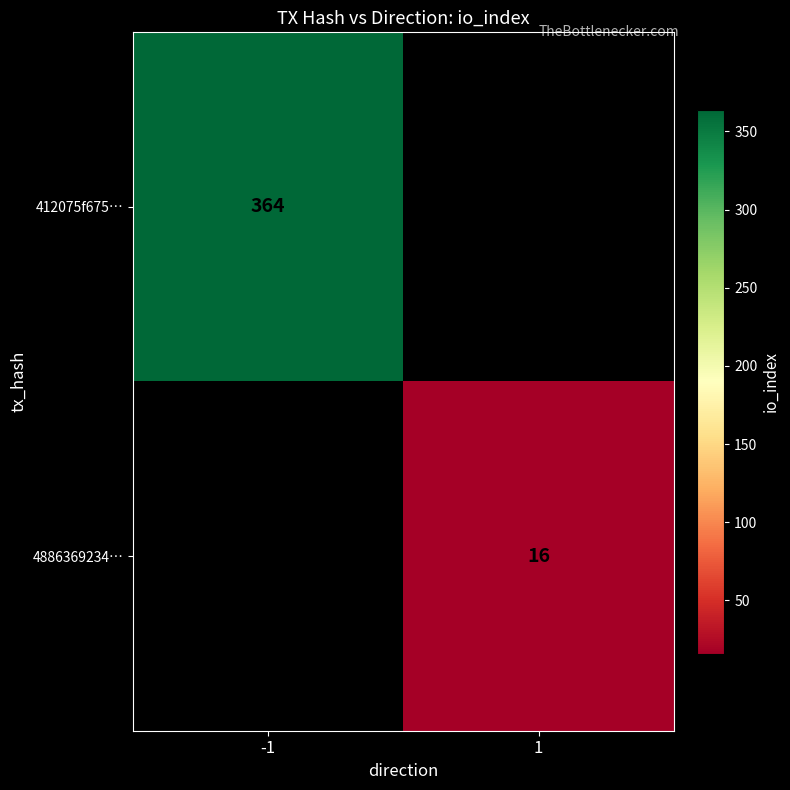

The value of 4886369234… at 1 is 4. True or false?

False